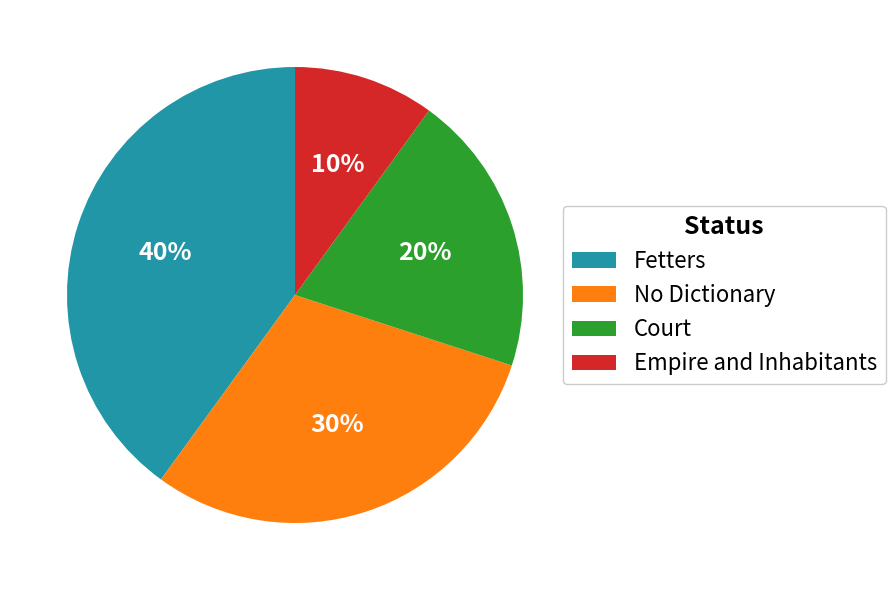

Which slice is the smallest?

Empire and Inhabitants